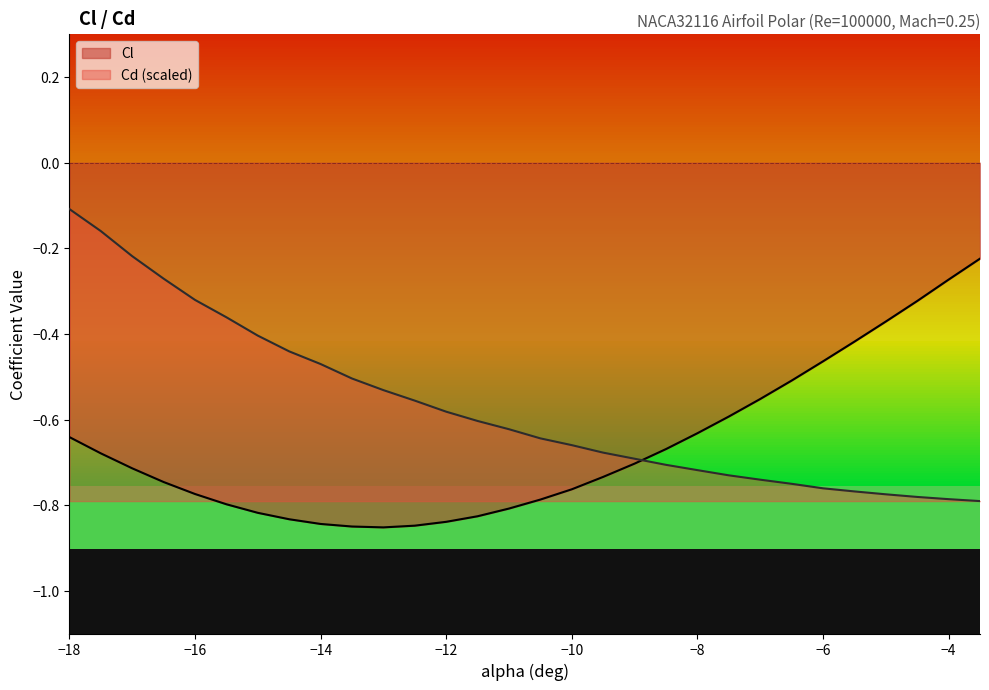

True or false: Cd has a value of -0.4 at -8.5.

False